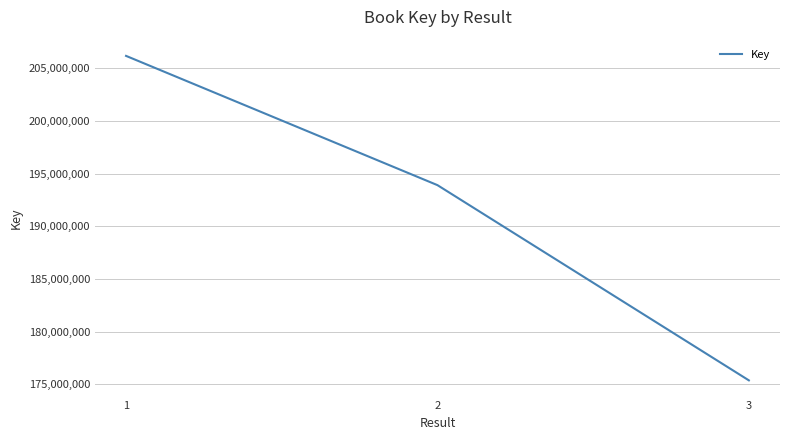

What is the greatest value displayed?

206178189